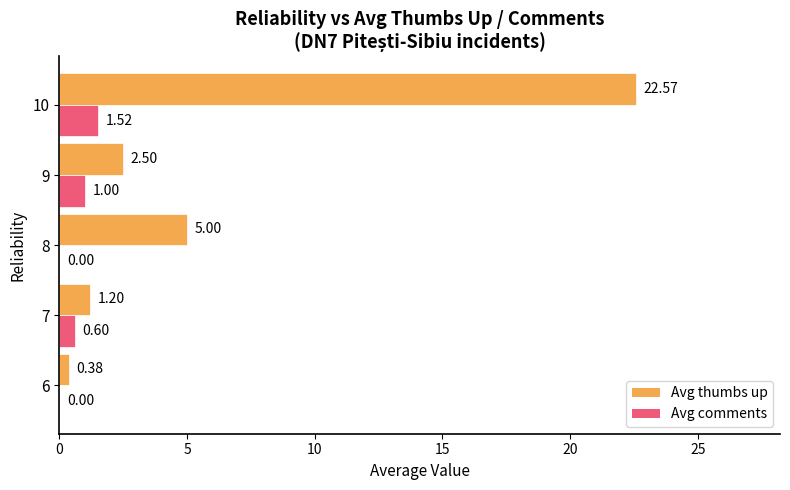

What are all the series names shown in the legend?

Avg thumbs up, Avg comments